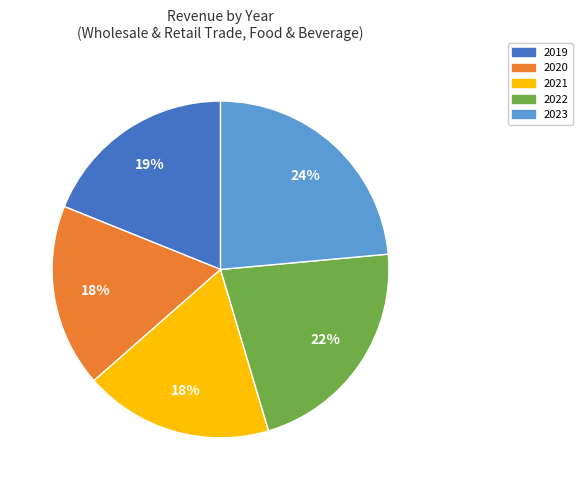

Between 2021 and 2023, which is larger?

2023